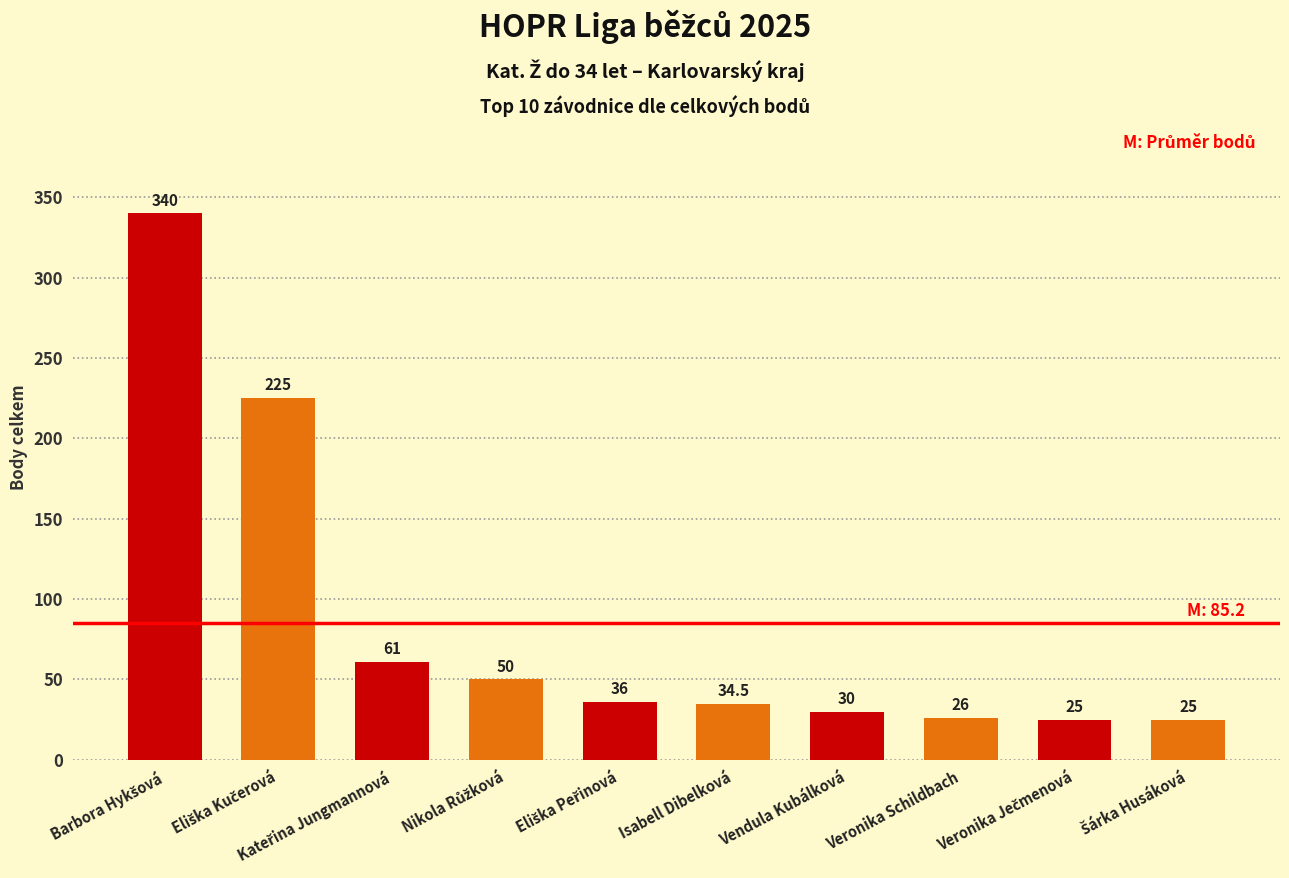

How many values are below 36?

5